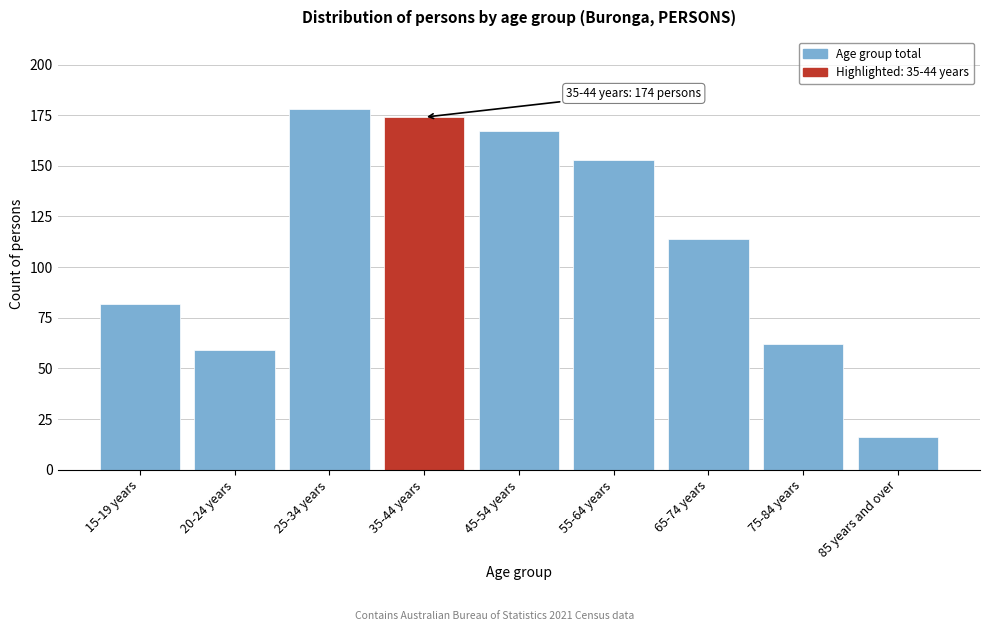

Reading left to right, extract all data points from this chart.

82	59	178	174	167	153	114	62	16